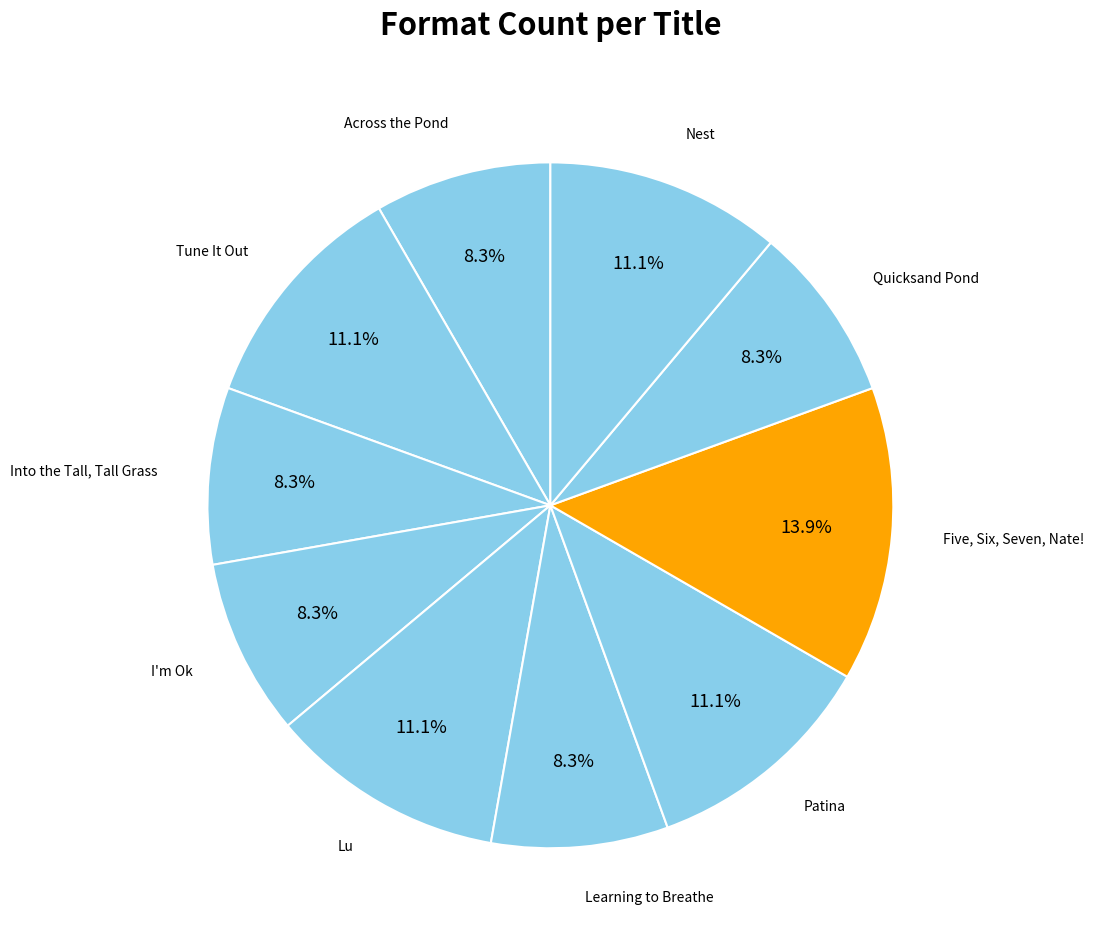

Combined, what portion of the pie is Lu and Tune It Out?

22.2%